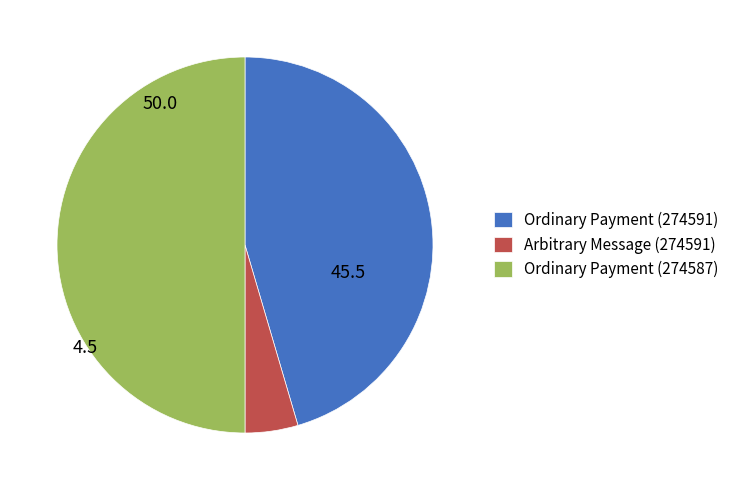

Rank the categories by value from lowest to highest.

Arbitrary Message (274591), Ordinary Payment (274591), Ordinary Payment (274587)